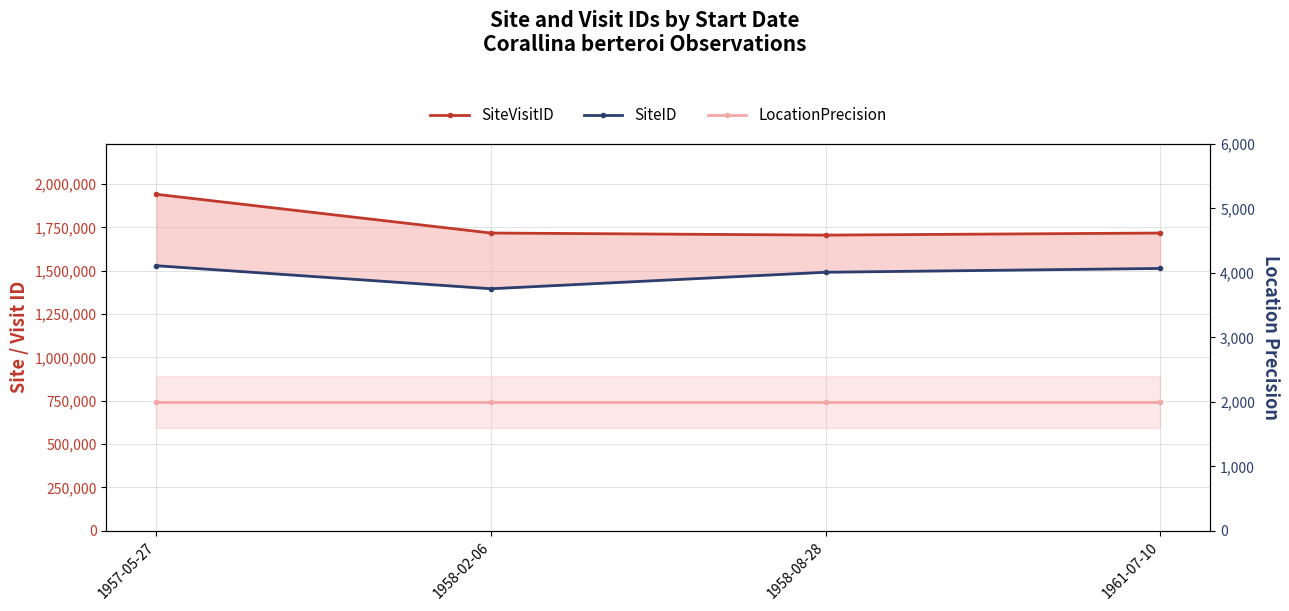

True or false: SiteID and LocationPrecision intersect in this chart.

False